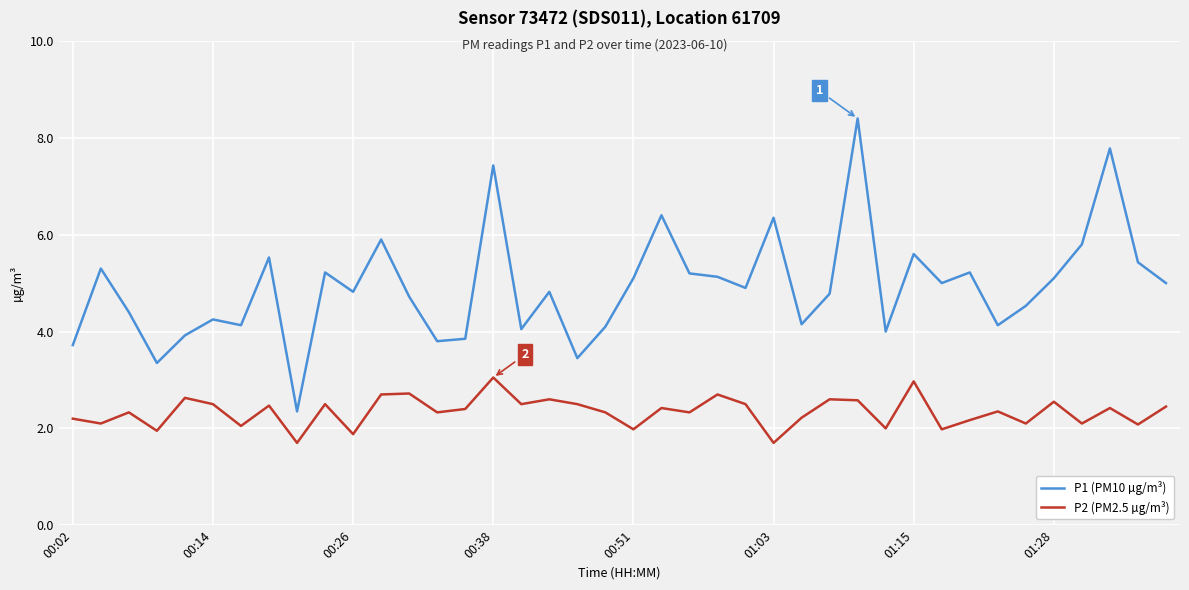

List the series in order of their peak value, lowest first.

P2 (PM2.5 µg/m³), P1 (PM10 µg/m³)